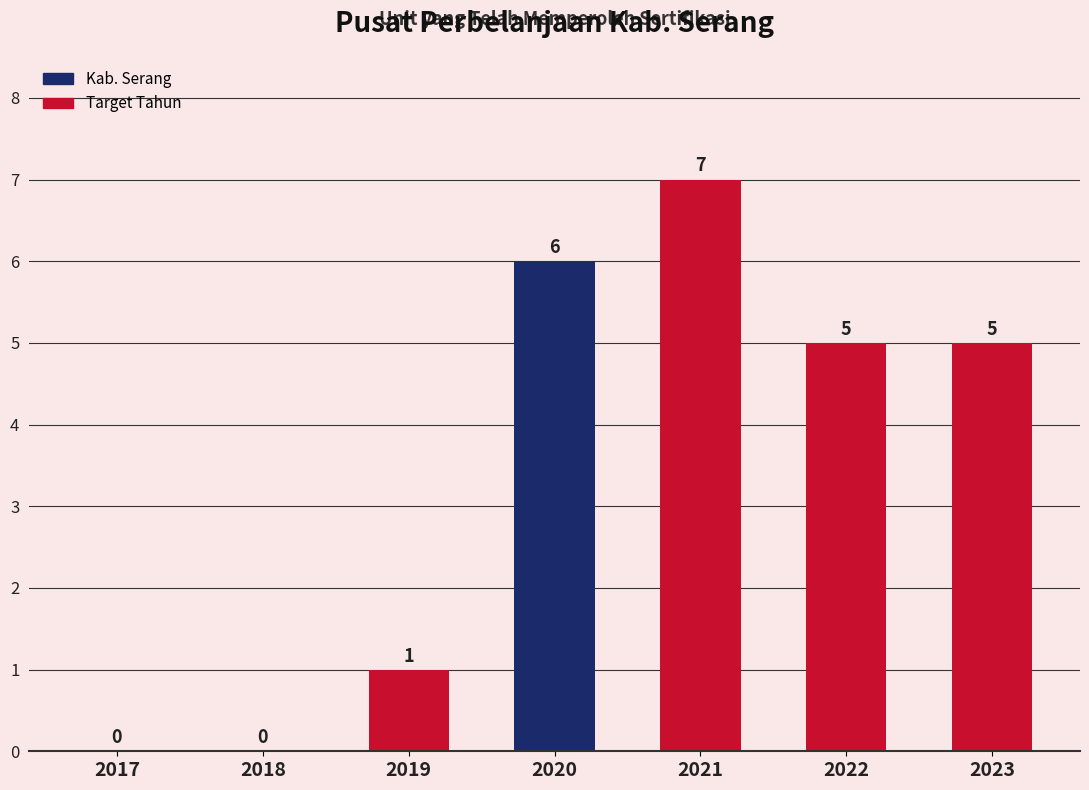

How many values are above zero?

5